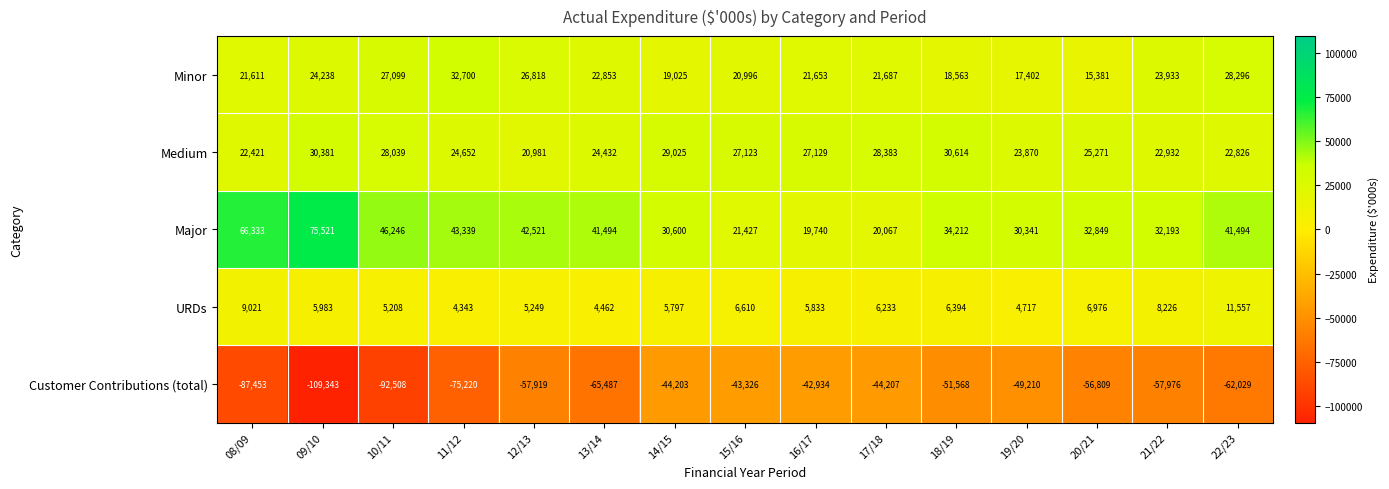

What is the sum of the Medium values at 16/17 and 10/11?

55168